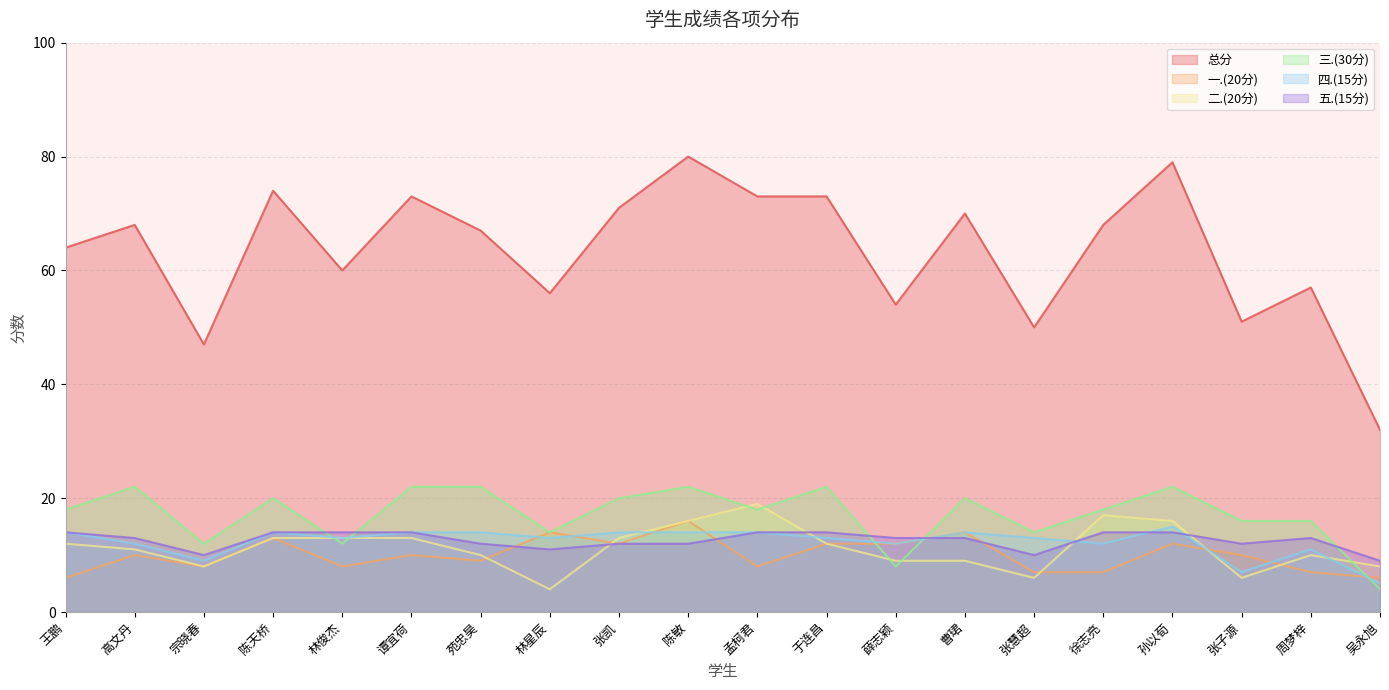

True or false: 三.(30分) and 四.(15分) cross at least once.

True